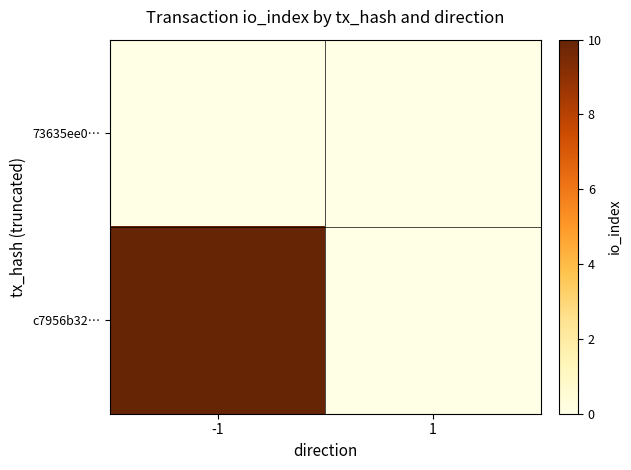

Count the number of categories in the chart.

2